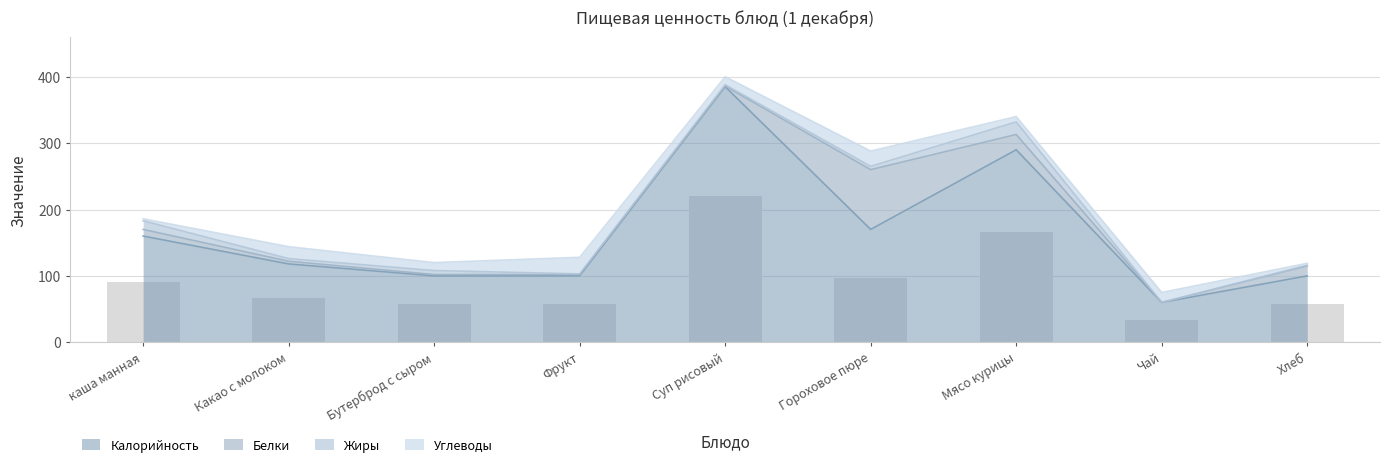

The value at Мясо курицы is 274.6. True or false?

False